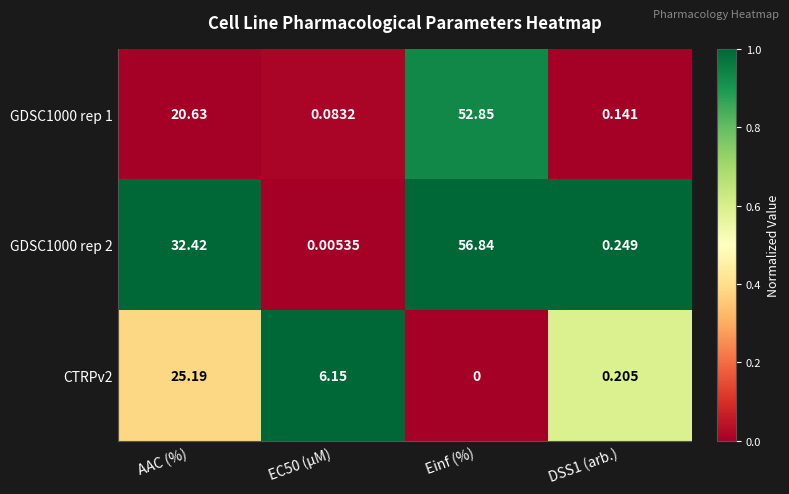

Which label corresponds to the largest value in the chart?

Einf (%)